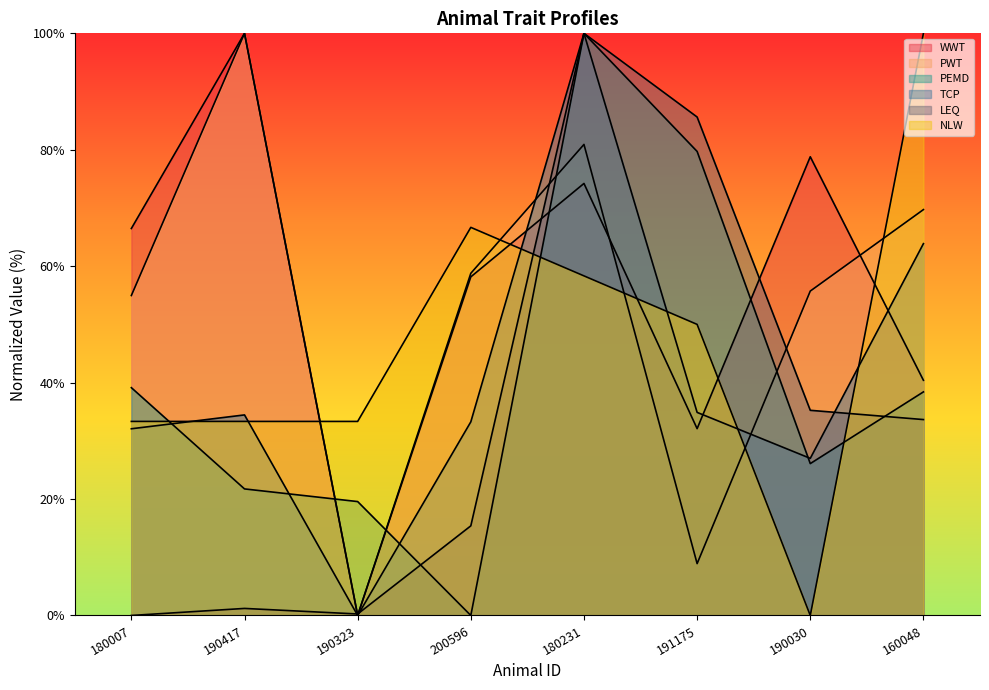

Reading left to right, transcribe all the data shown in this chart.

WWT: 66.5	100.0	0.0	58.2	74.2	32.1	78.8	40.4
PWT: 55.0	100.0	0.0	58.8	80.9	8.9	55.7	69.7
PEMD: 39.1	21.7	19.6	0.0	100.0	79.7	26.1	38.4
TCP: 32.1	34.5	0.0	33.3	100.0	34.9	27.0	63.9
LEQ: 0.0	1.2	0.3	15.4	100.0	85.6	35.2	33.7
NLW: 33.3	33.3	33.3	66.7	58.3	50.0	0.0	100.0